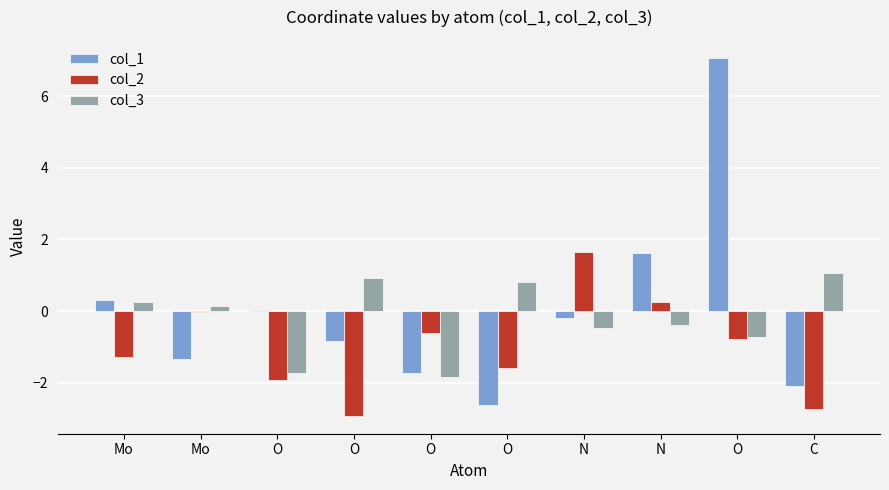

What is the total value across all series at O?

-3.7